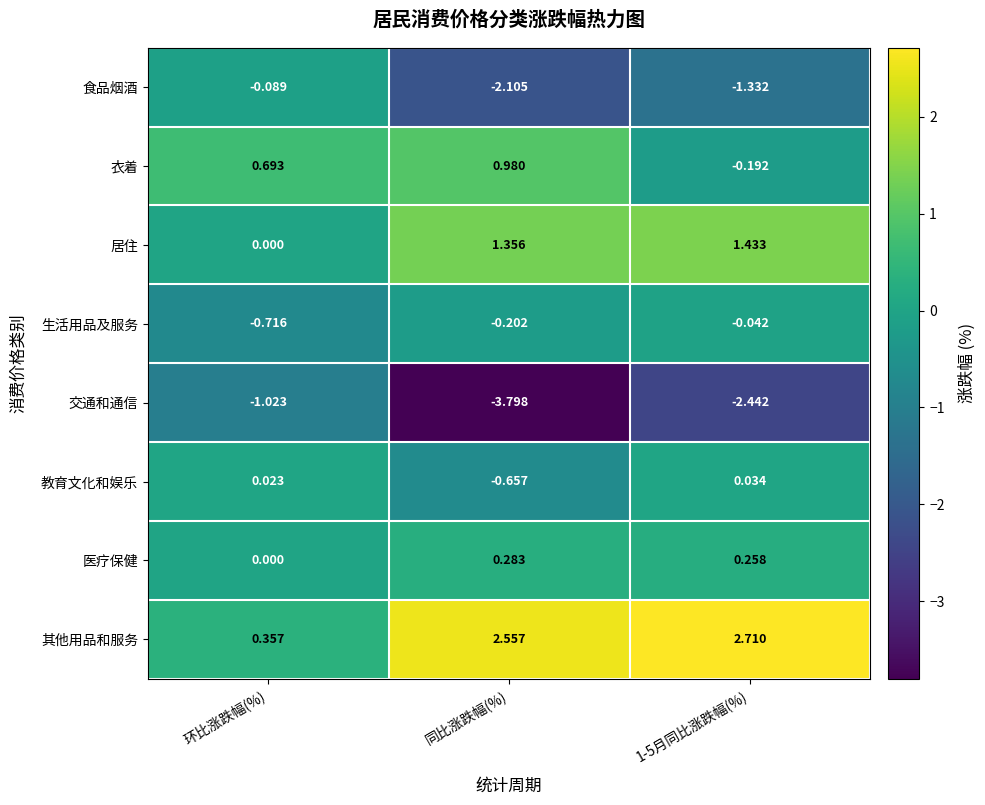

Between 同比涨跌幅(%) and 1-5月同比涨跌幅(%), which series saw the biggest shift?

交通和通信